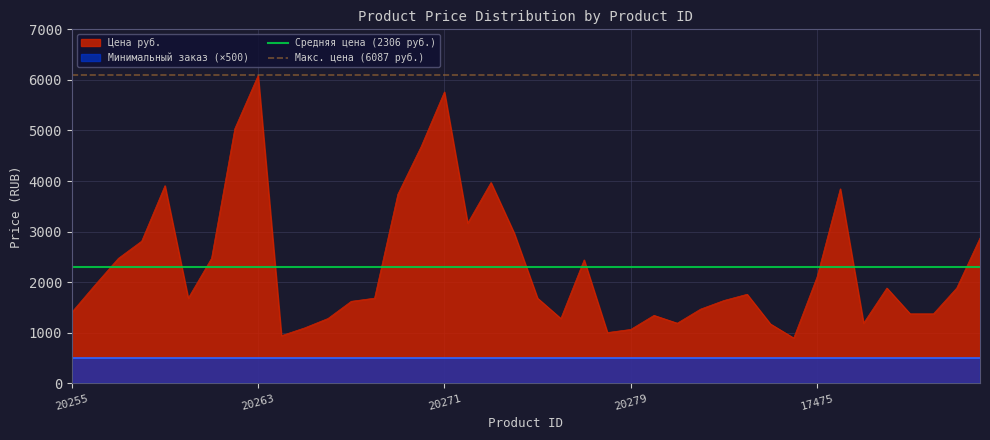

At which label does Средняя цена (2306 руб.) reach its peak?

20255